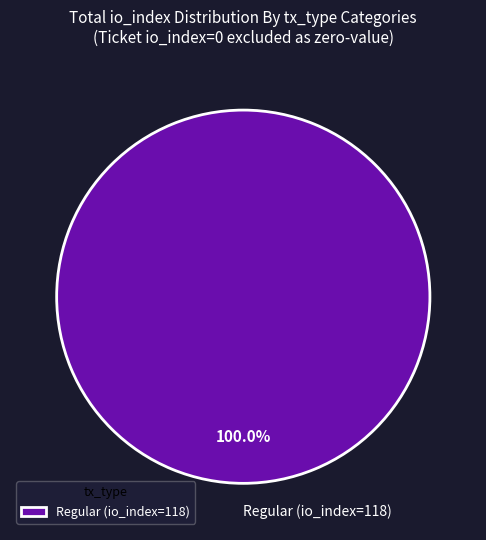

Which slice represents more than half of the pie?

Regular (io_index=118)